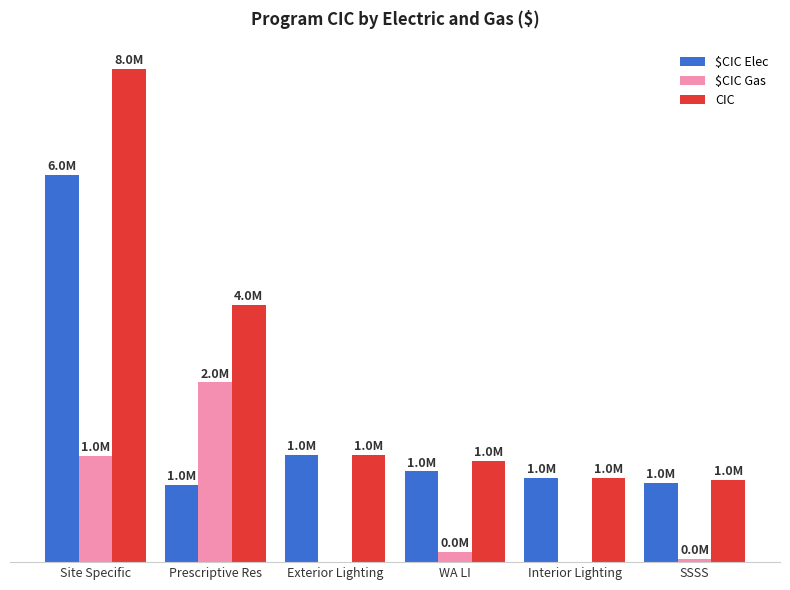

Rank the series by their average value, from lowest to highest.

$CIC Gas, $CIC Elec, CIC